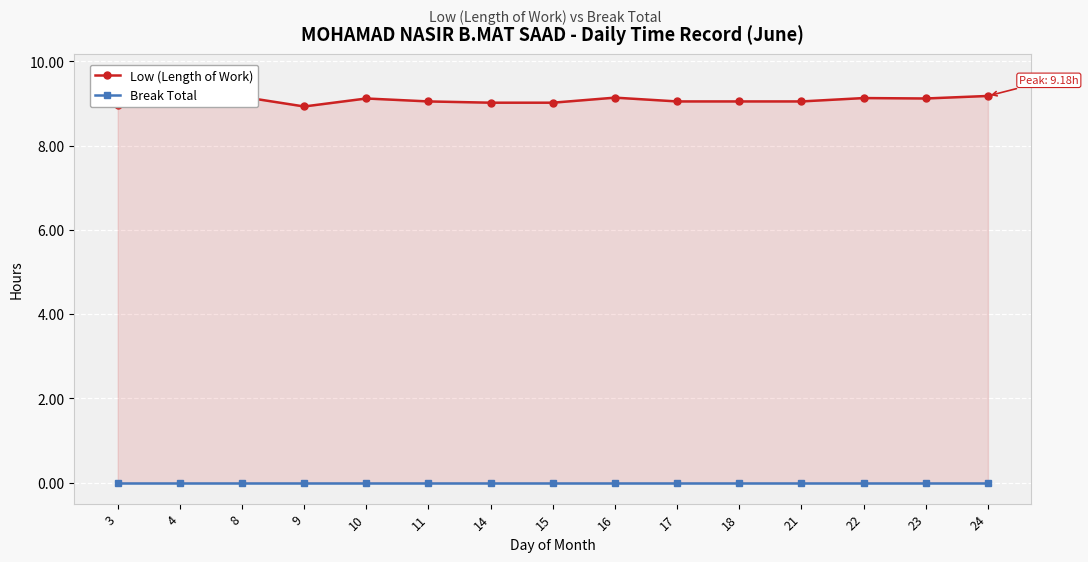

What is the sum of all Low (Length of Work) values?

136.0